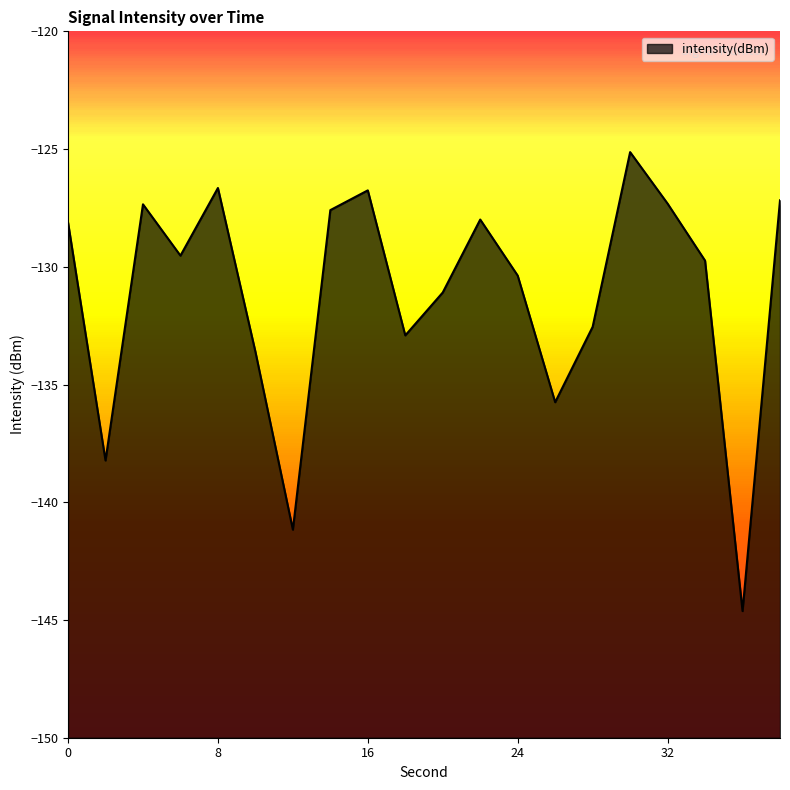

What is the sum of the values at 34 and 30?

-254.9